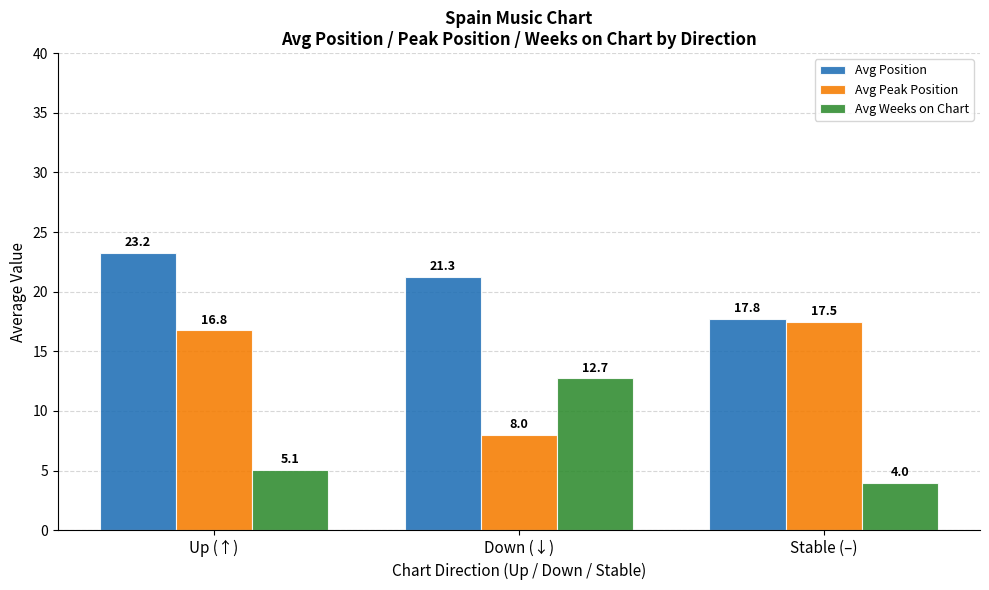

What is the approximate value of Avg Weeks on Chart at Up (↑)?

5.1